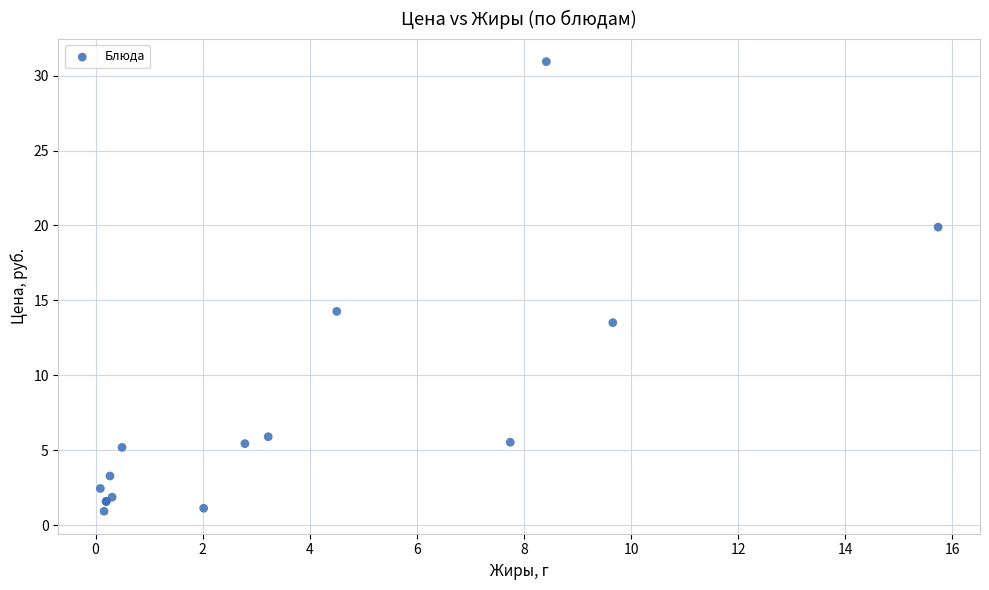

What Y value in the scatter plot is closest to 15?

14.3